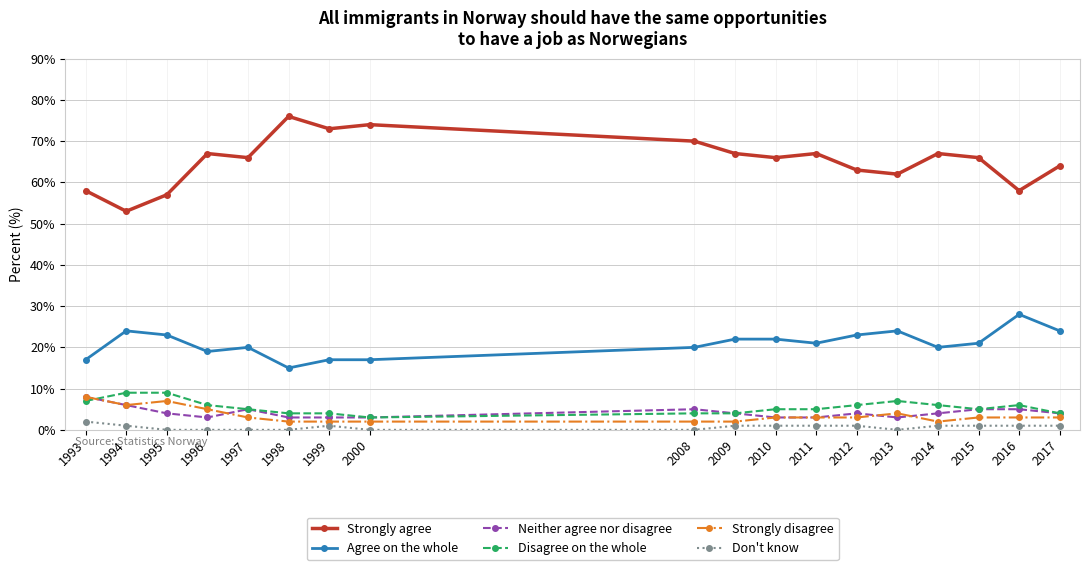

What are all the series names shown in the legend?

Strongly agree, Agree on the whole, Neither agree nor disagree, Disagree on the whole, Strongly disagree, Don't know